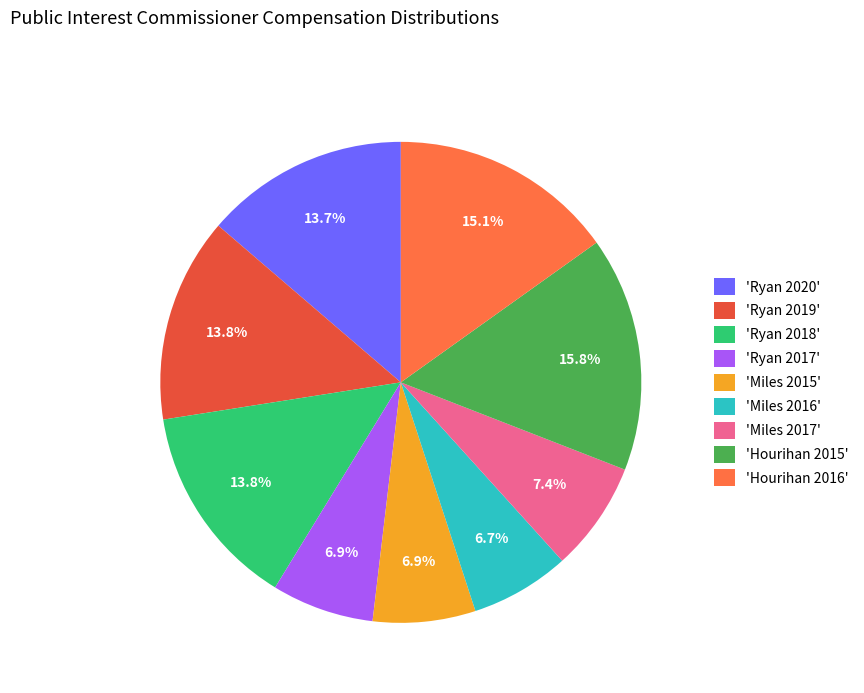

To the nearest percent, what is the average slice percentage?

11%